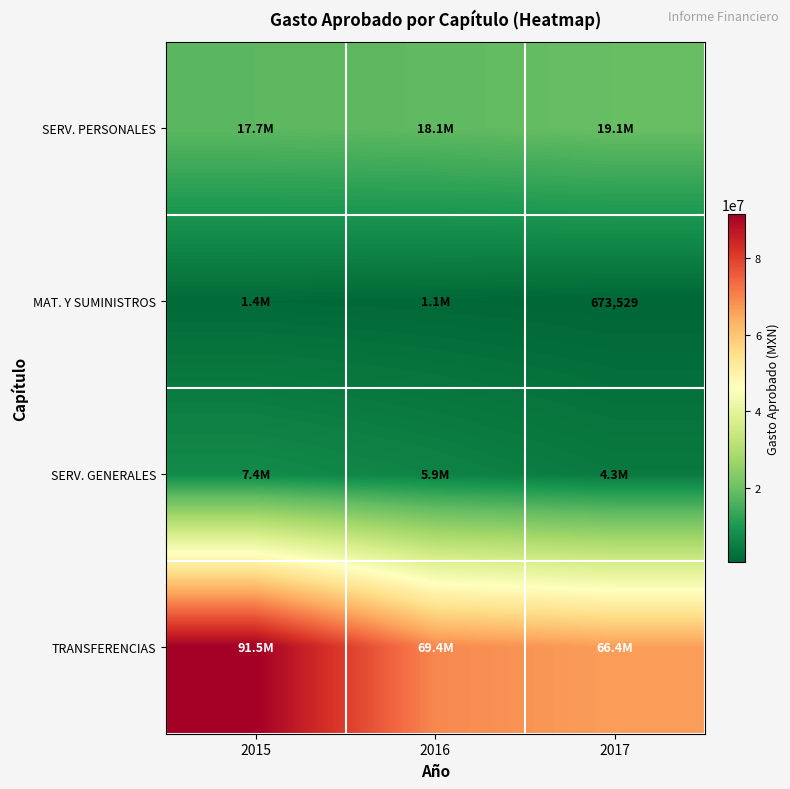

Which category has the lowest value in the SERV. GENERALES series?

2017